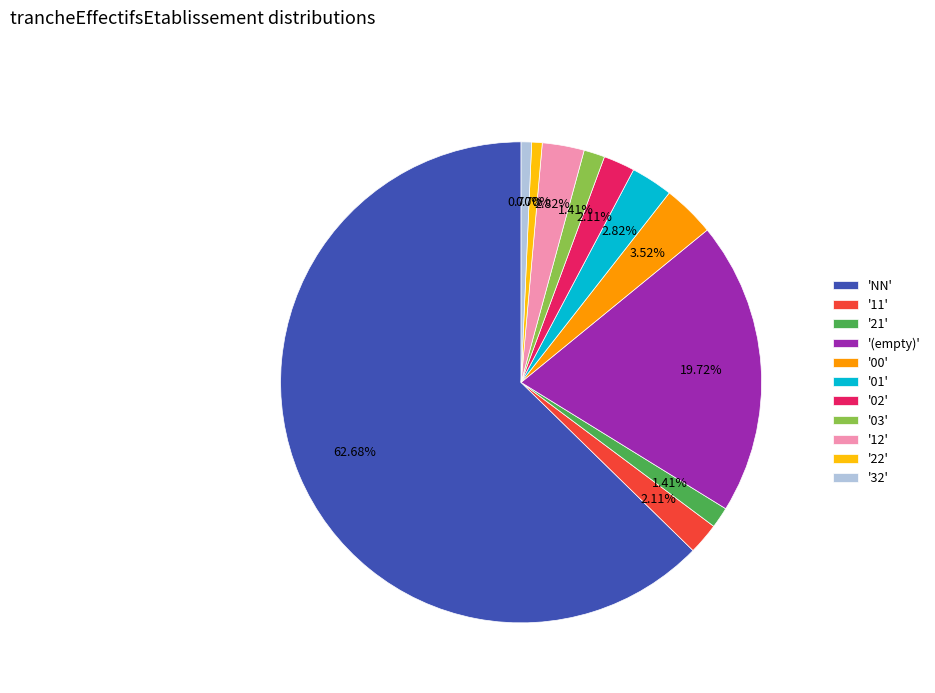

Is the sum of '22' and '32' greater than half?

No